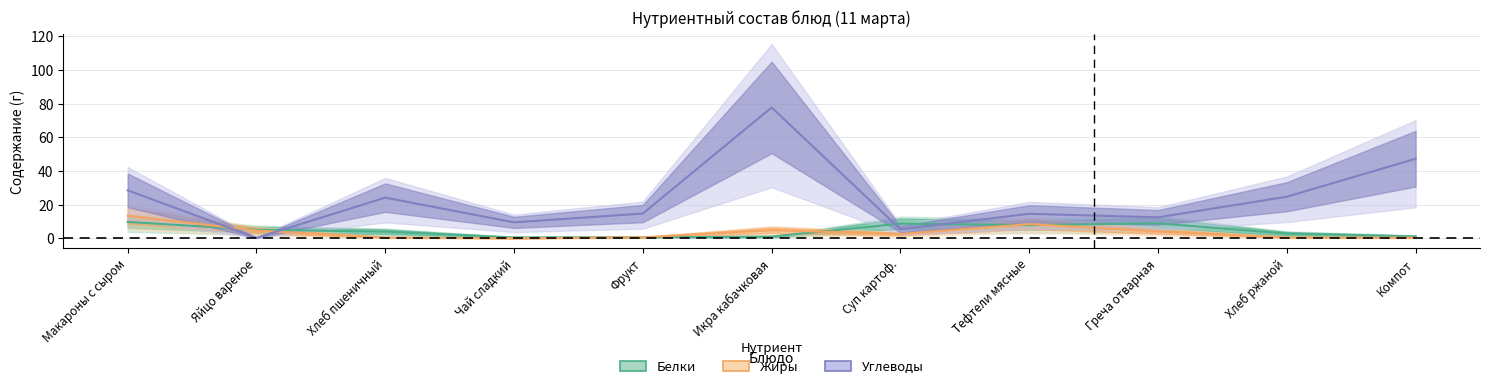

In Жиры, how many points are higher than both neighbors (excluding endpoints)?

2